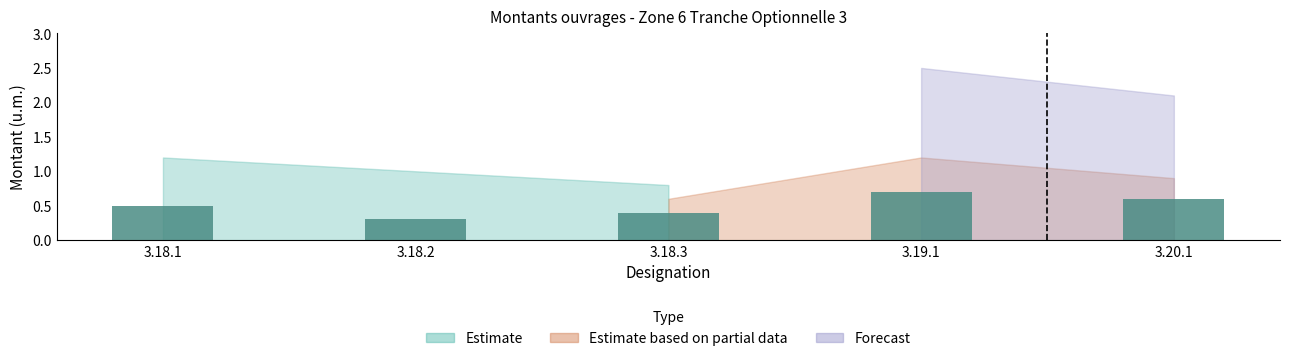

What is the smallest value displayed?

0.3